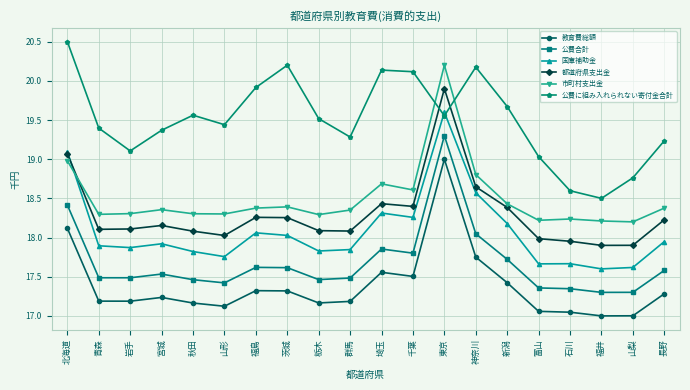

Which category has the highest value in the 都道府県支出金 series?

東京